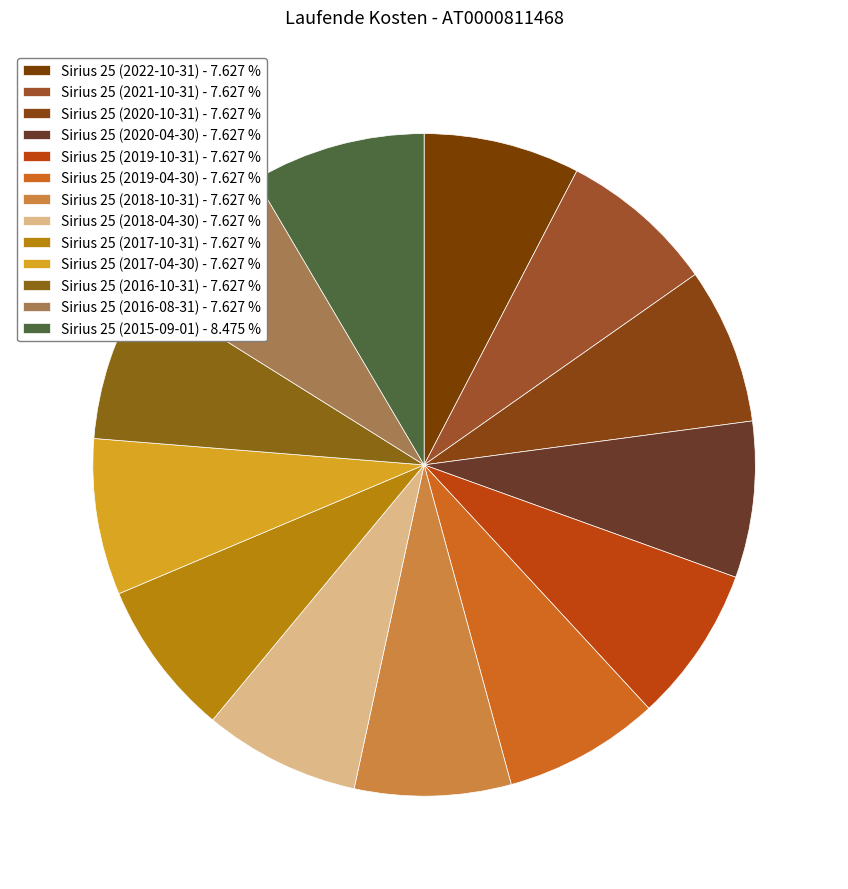

To the nearest percent, what is the difference between the largest and smallest slice percentages?

1%